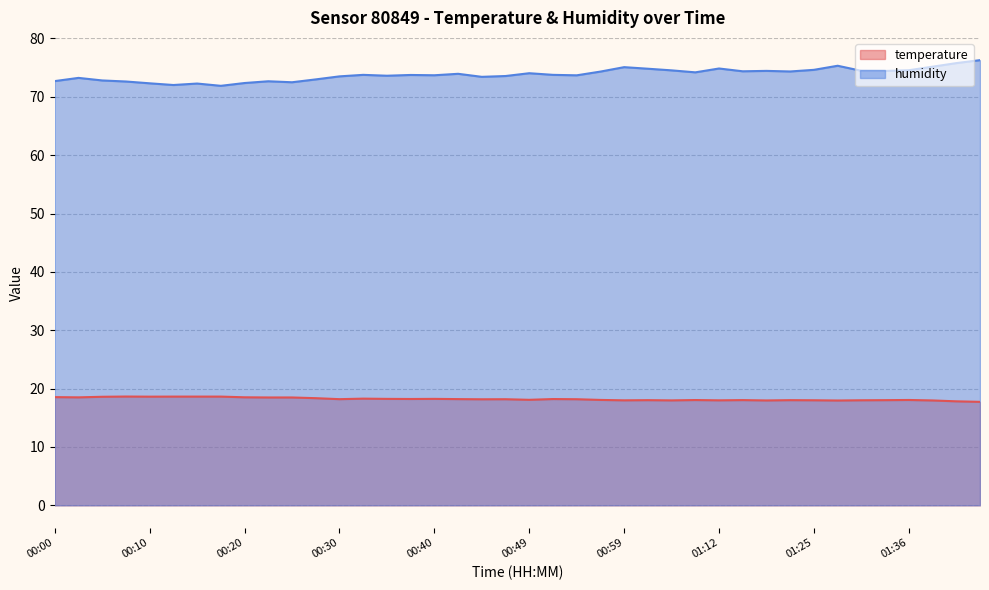

Rank the series by their average value, from highest to lowest.

humidity, temperature